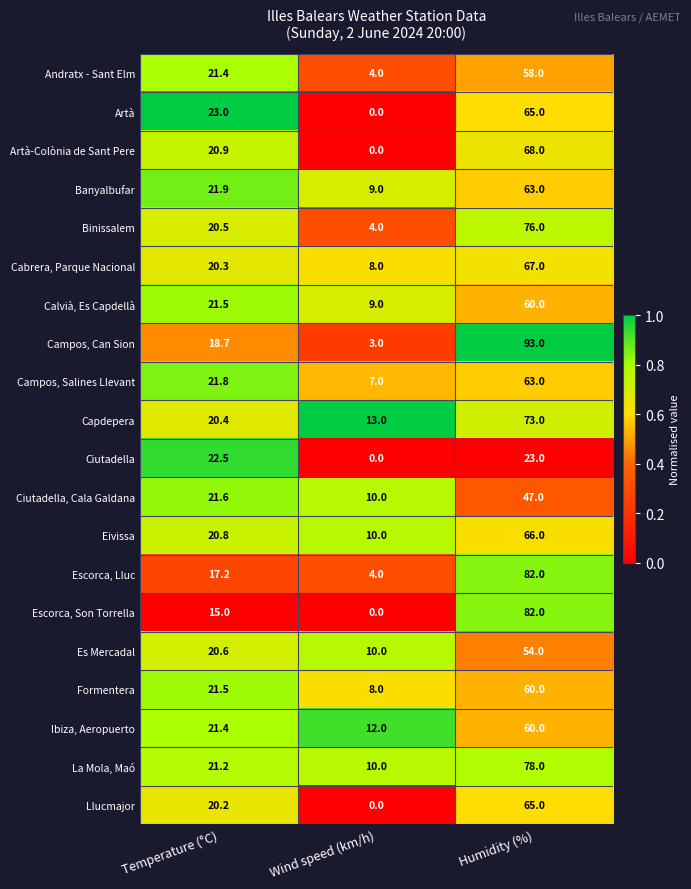

Which series has the largest total across all categories?

Campos, Can Sion